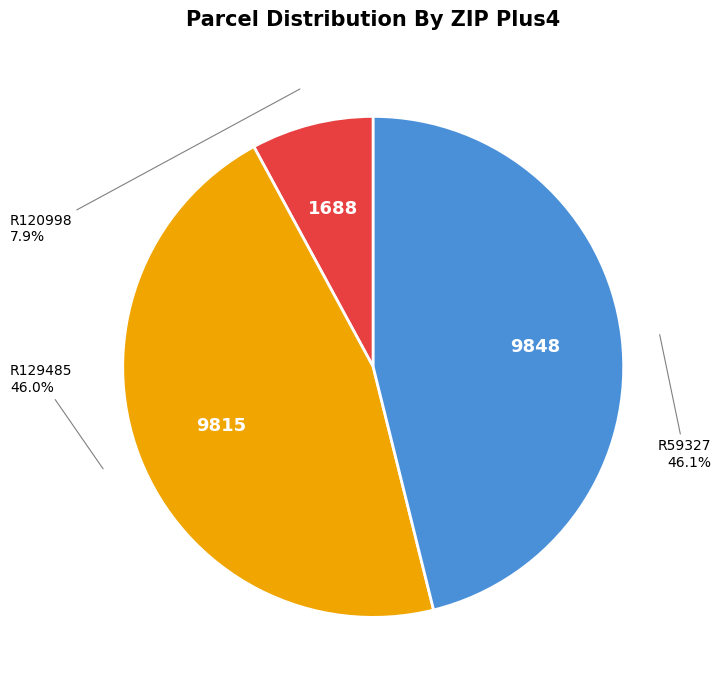

Does any single category account for the majority?

No